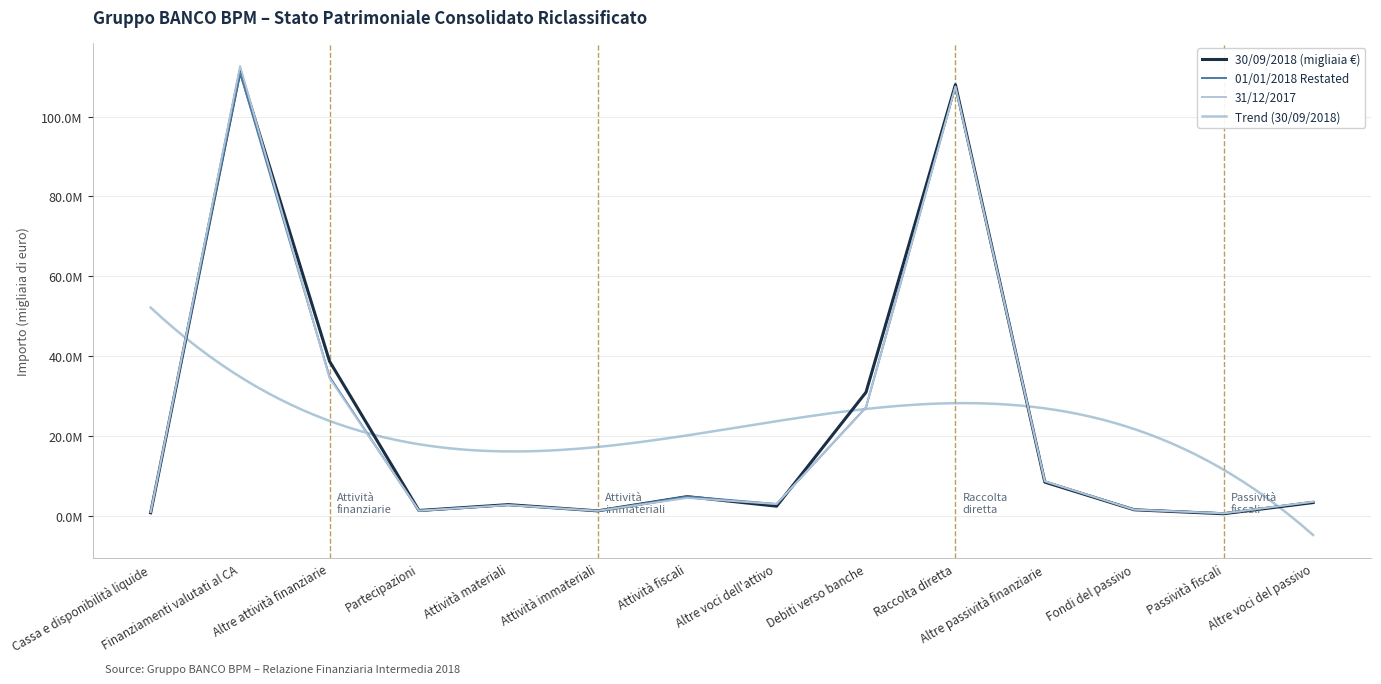

True or false: 30/09/2018 (migliaia €) has more than 2 points higher than both neighbors.

True